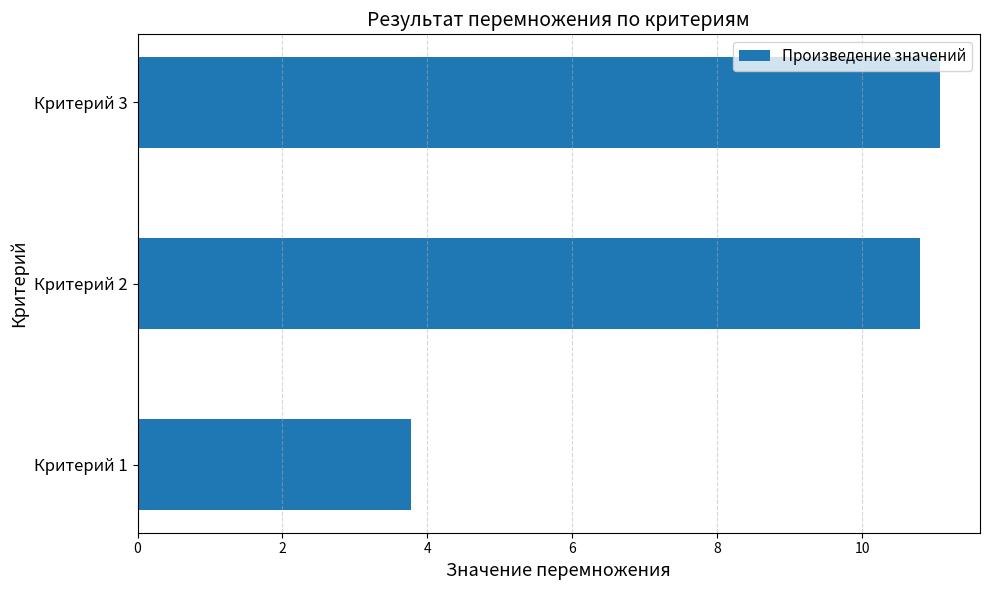

What is the greatest value displayed?

11.1